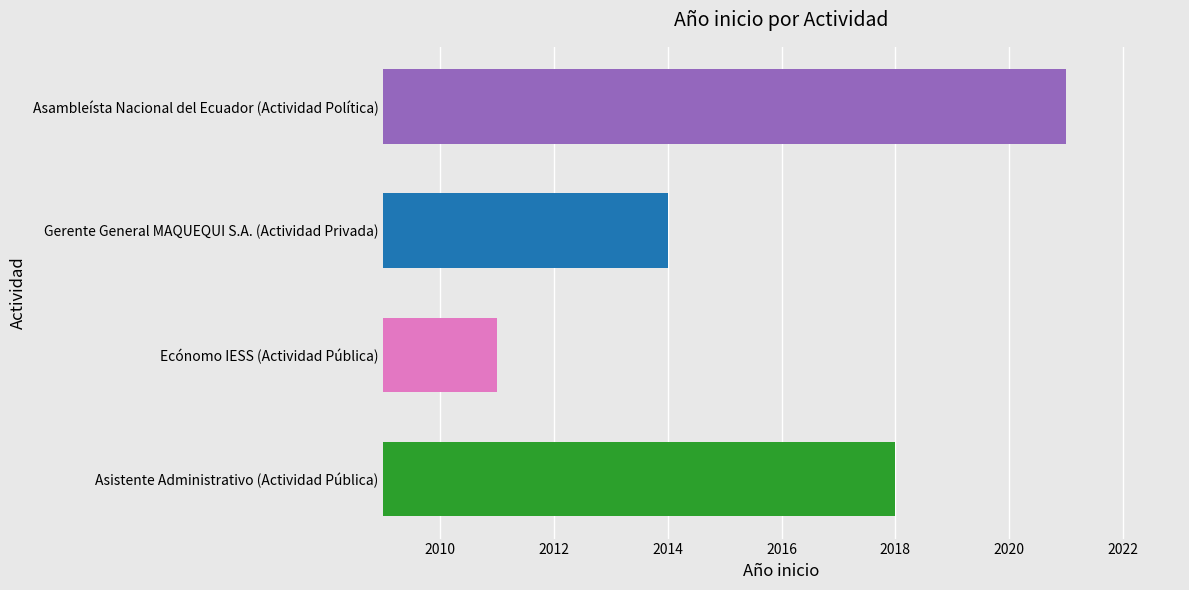

The chart shows a value of 2018 at Asistente Administrativo (Actividad Pública). True or false?

True